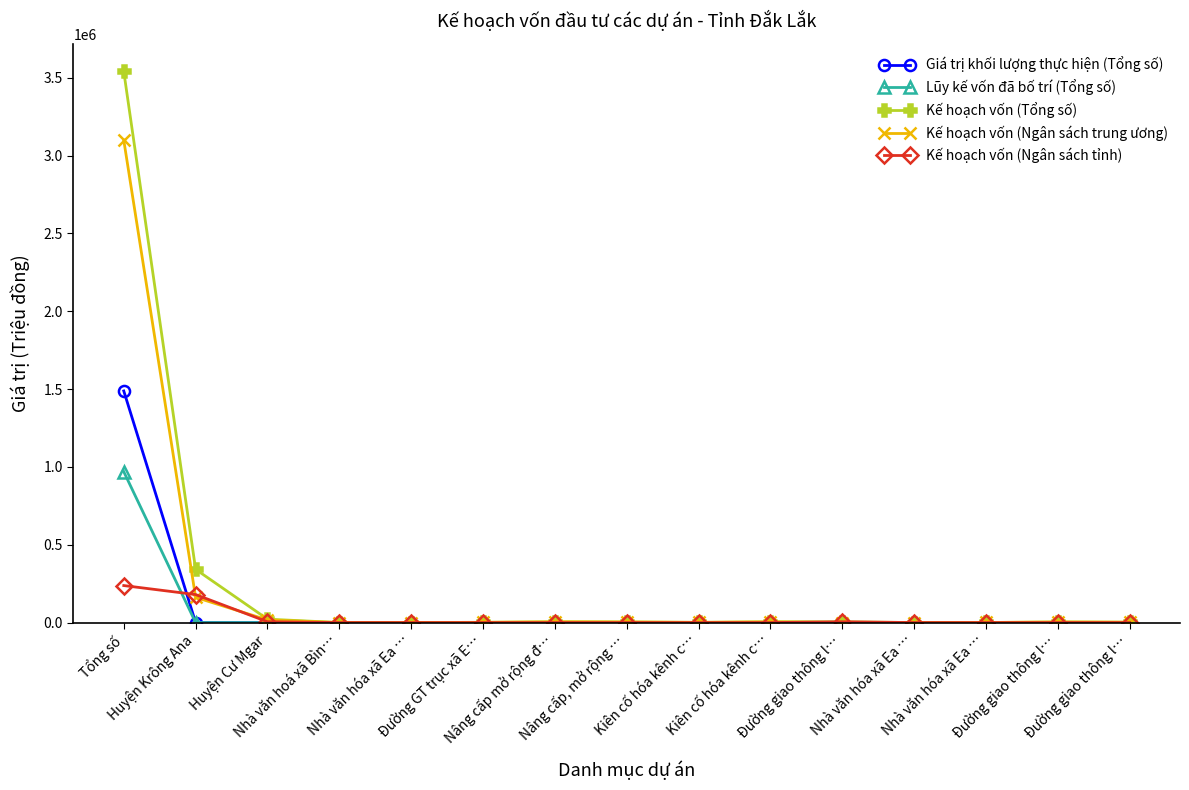

Which series has the widest spread of values?

Kế hoạch vốn (Tổng số)